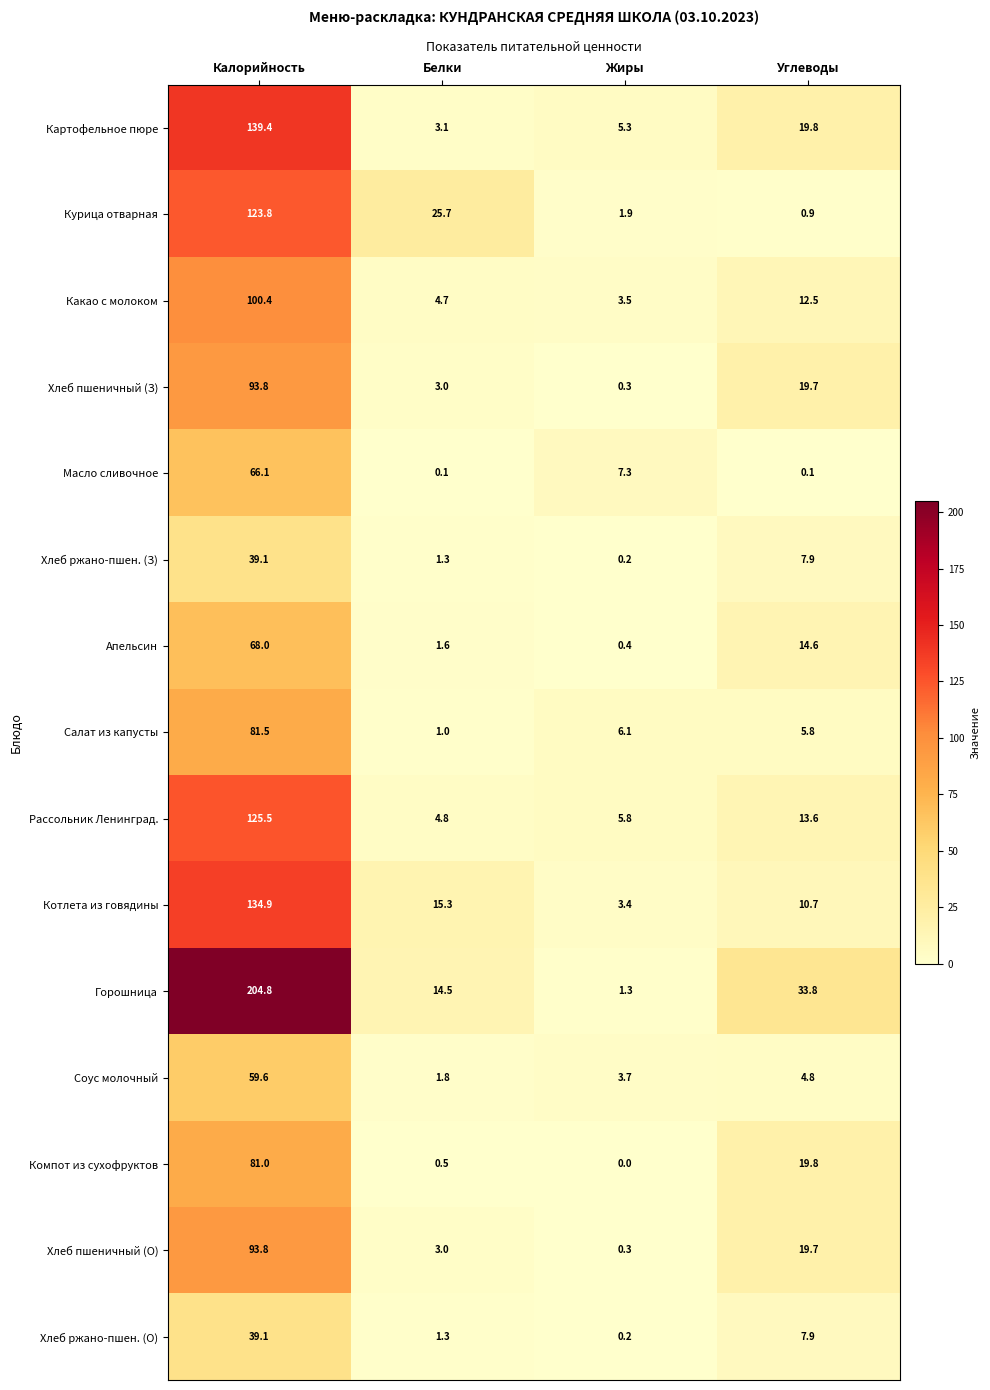

Which series has the widest spread of values?

Горошница